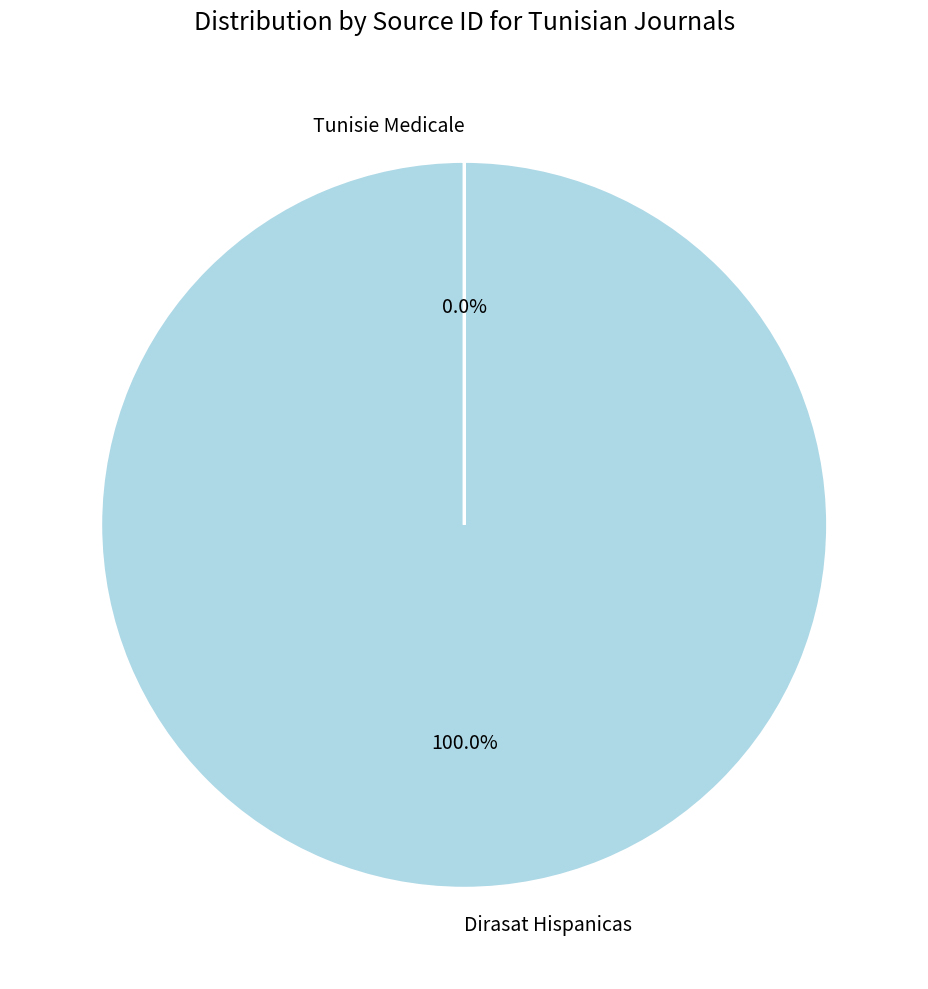

What percentage is the Dirasat Hispanicas slice, to the nearest percent?

100%